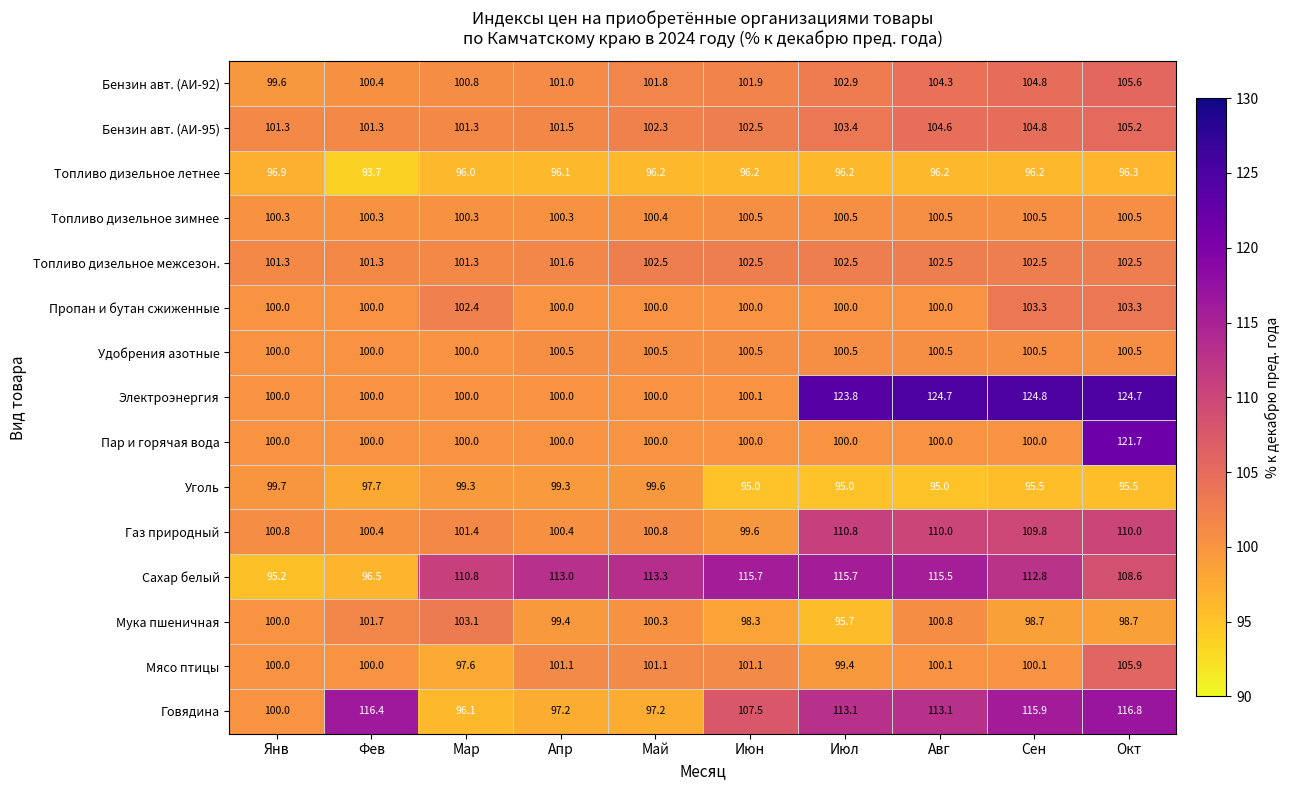

How many distinct data groups are displayed?

15